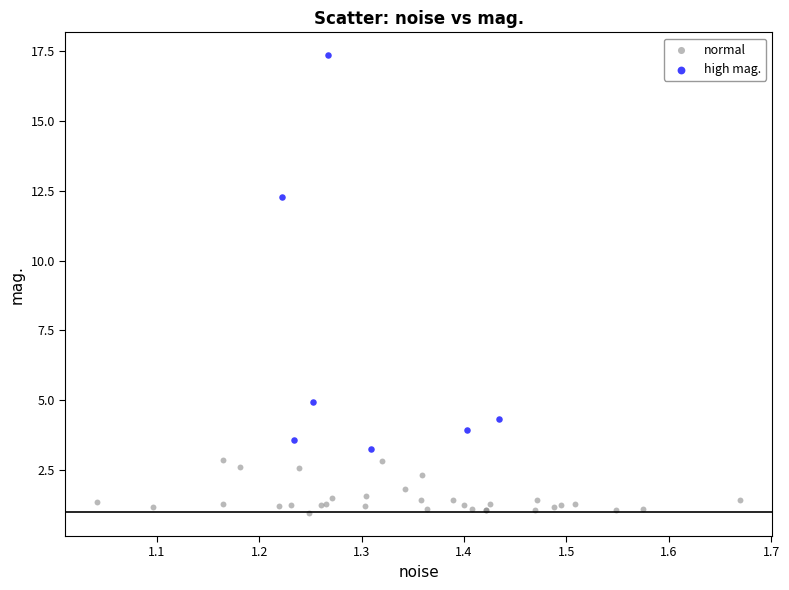

Which series contains the highest Y value?

high mag.